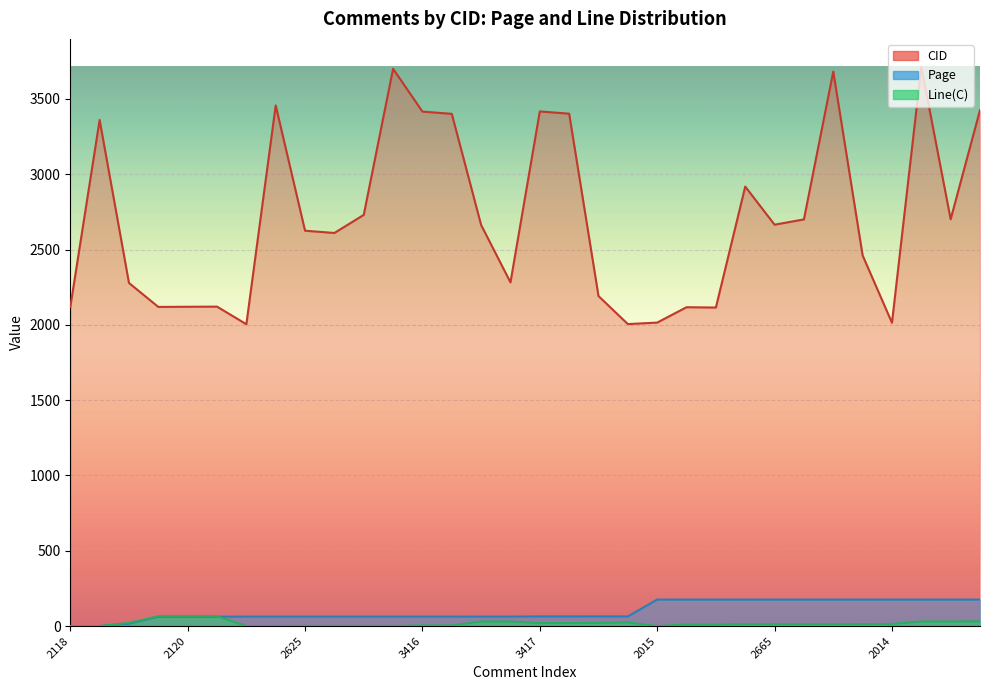

Is the value of CID at 2461 greater than the value of Page at 3713?

Yes